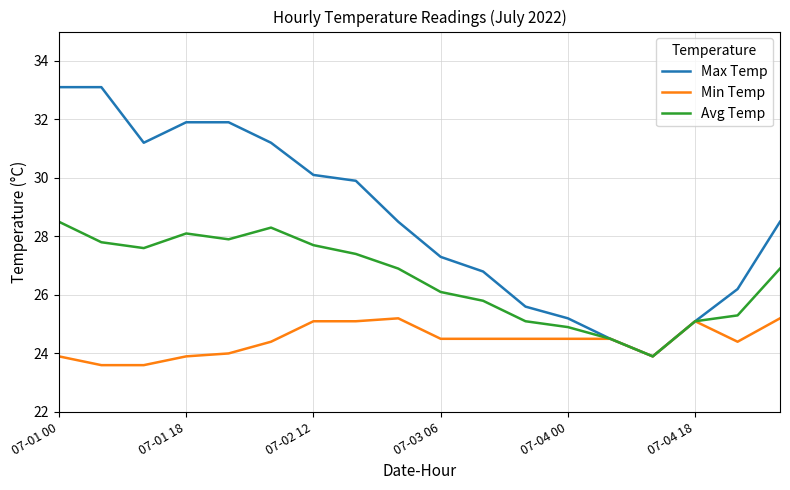

Which series has the largest total across all categories?

Max Temp